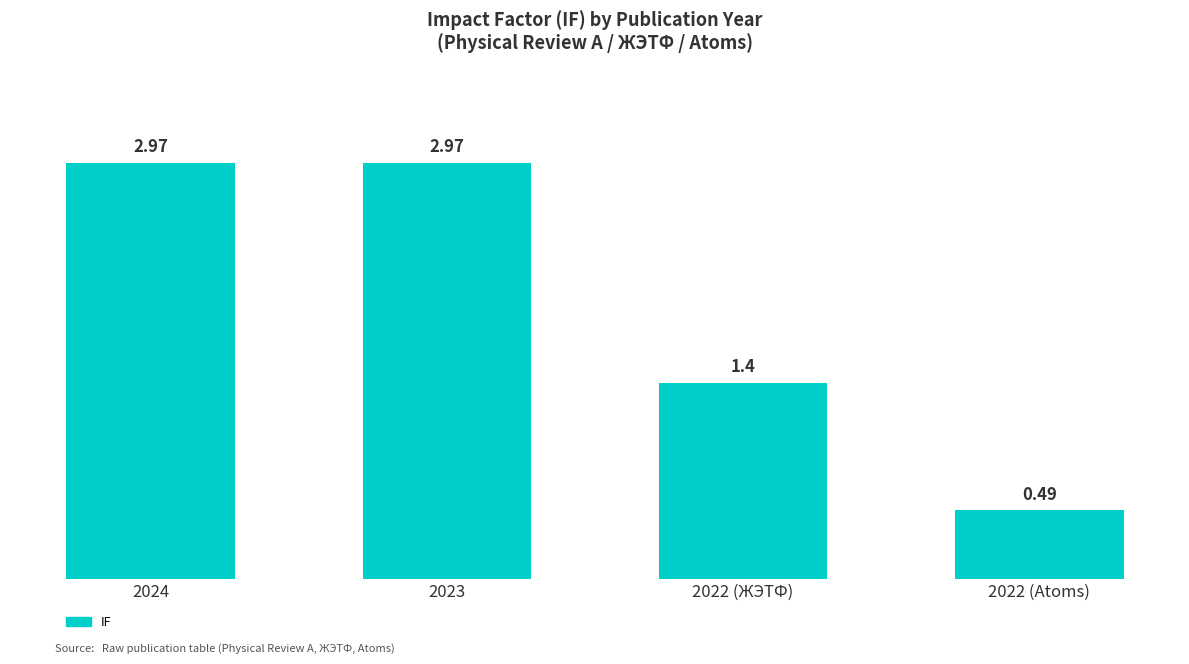

What is the value of the SJR bar at the 4th from the left?

0.5